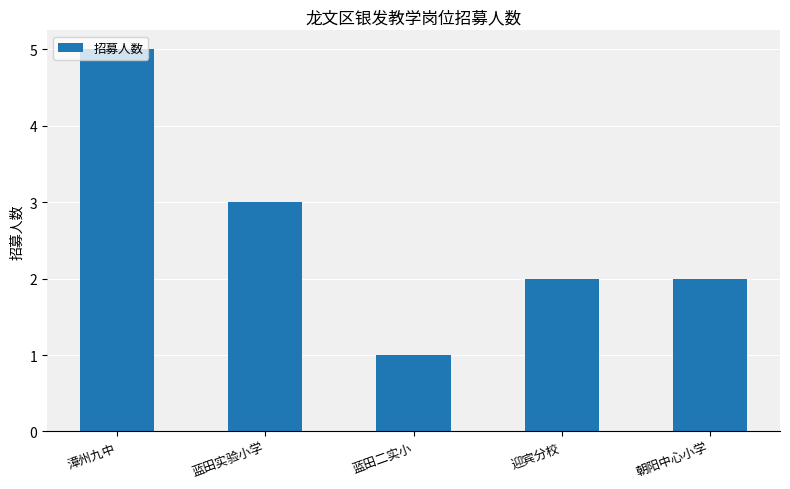

The chart shows a value of 1 at 蓝田二实小. True or false?

True